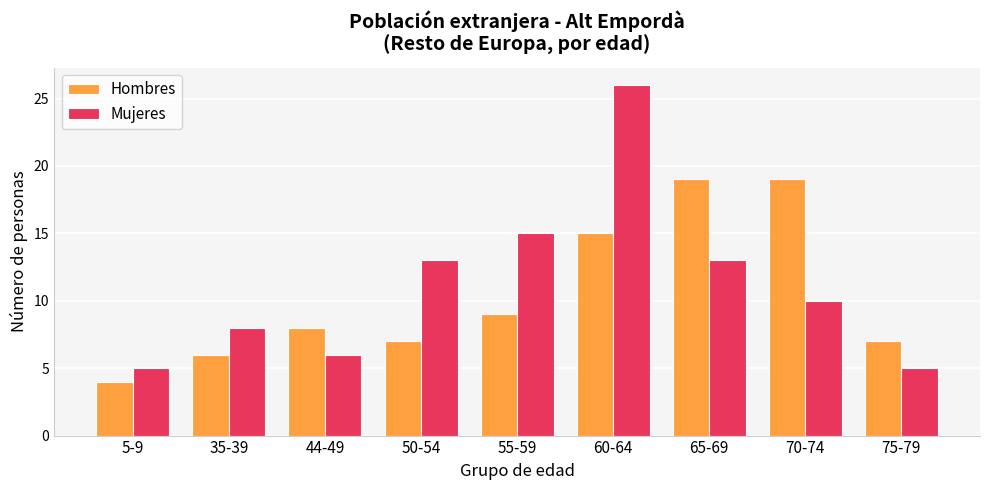

At which category does the chart reach its minimum across all series?

5-9